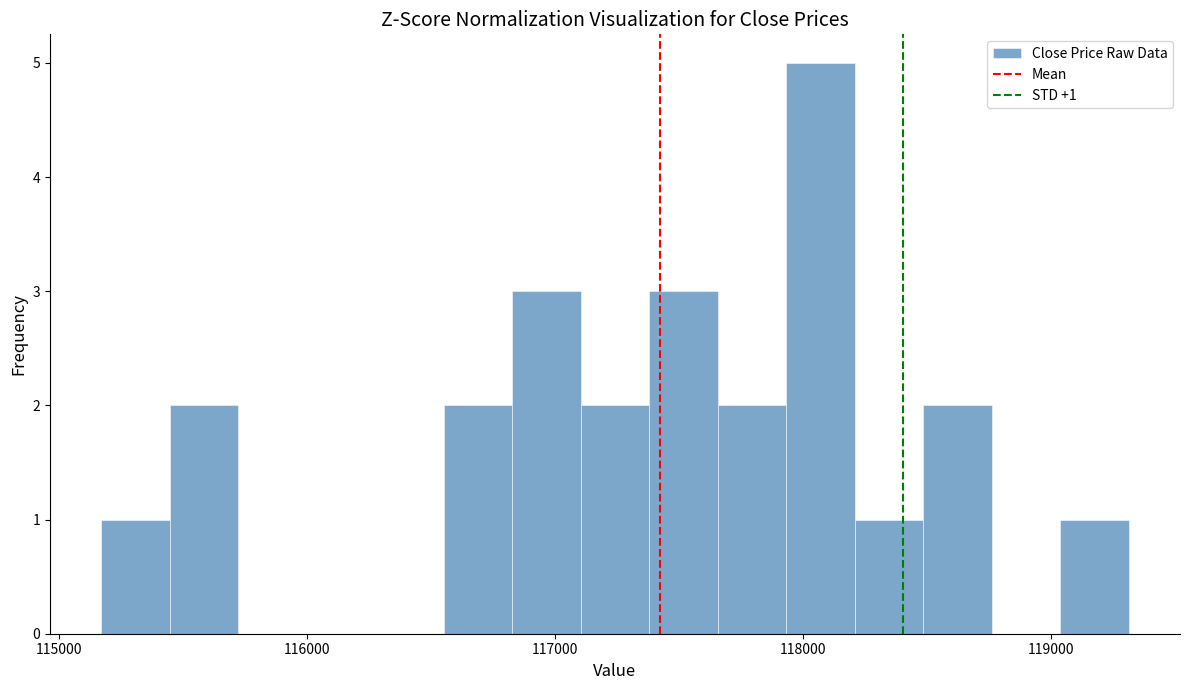

Read against the x-axis, roughly where is the centre of the tallest bar?

118100